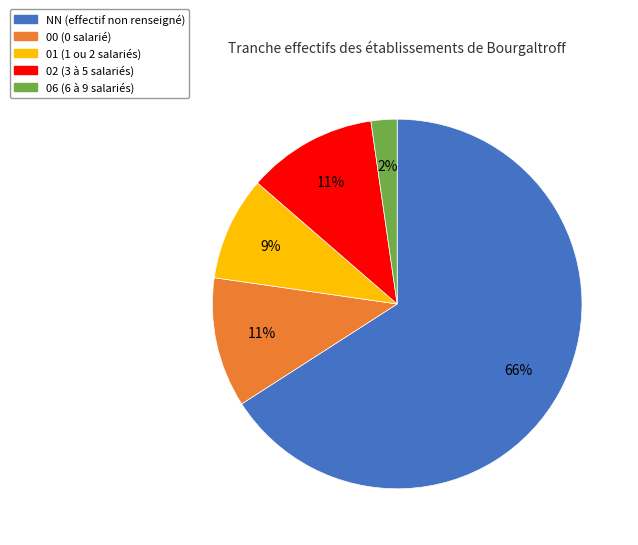

To the nearest percent, what portion does 02 represent?

11%